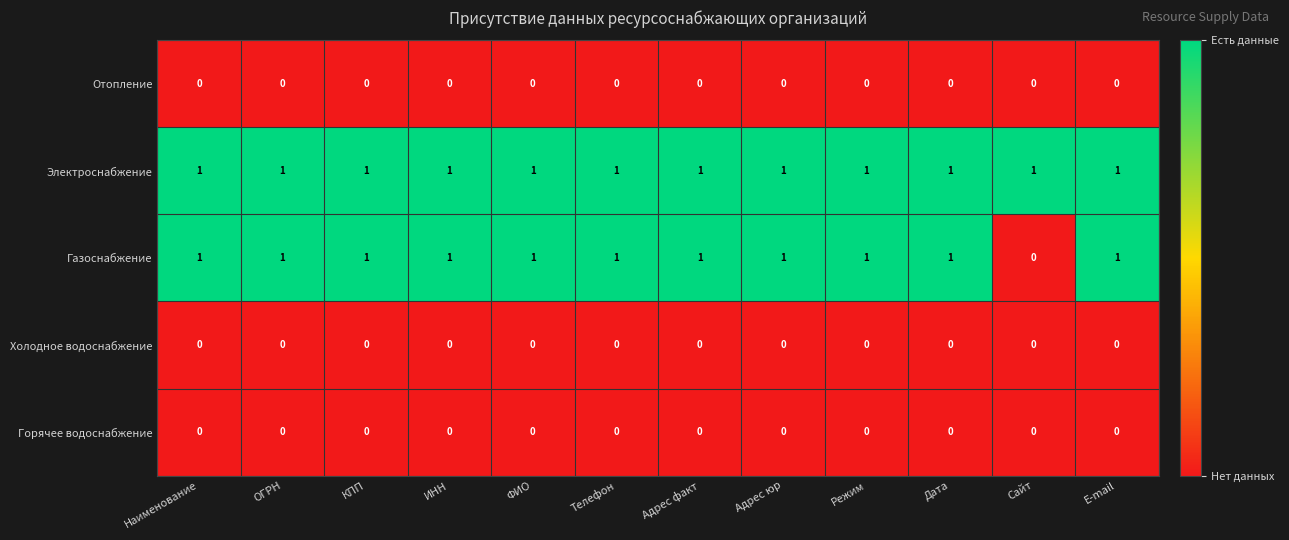

At how many categories does at least one series exceed 0?

12